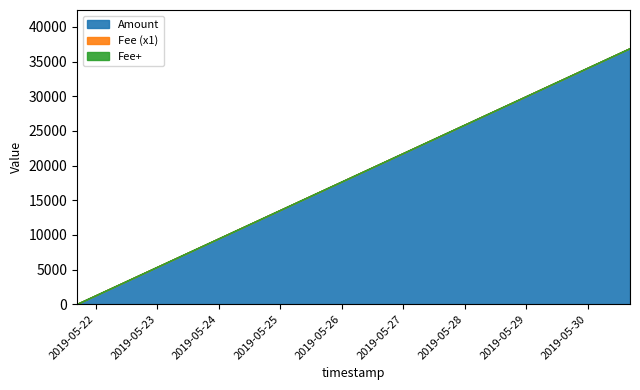

The value of Amount at 2019-05-21 16:44:27 is 101.0. True or false?

True